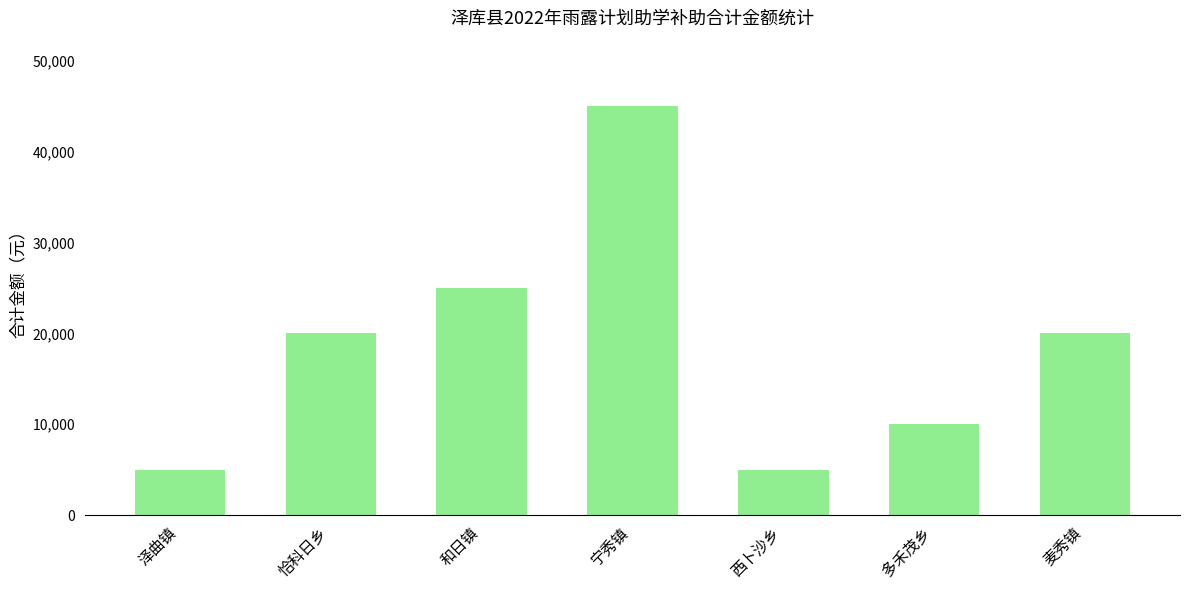

True or false: the data shows 10000 at 多禾茂乡.

True